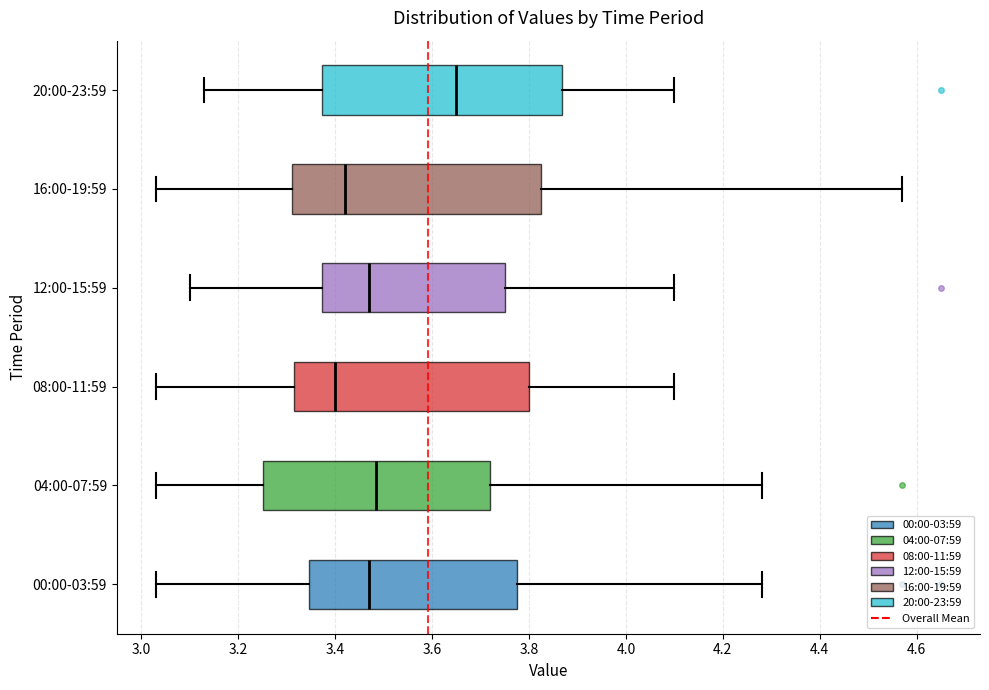

Which box has the furthest to the left median line?

08:00-11:59